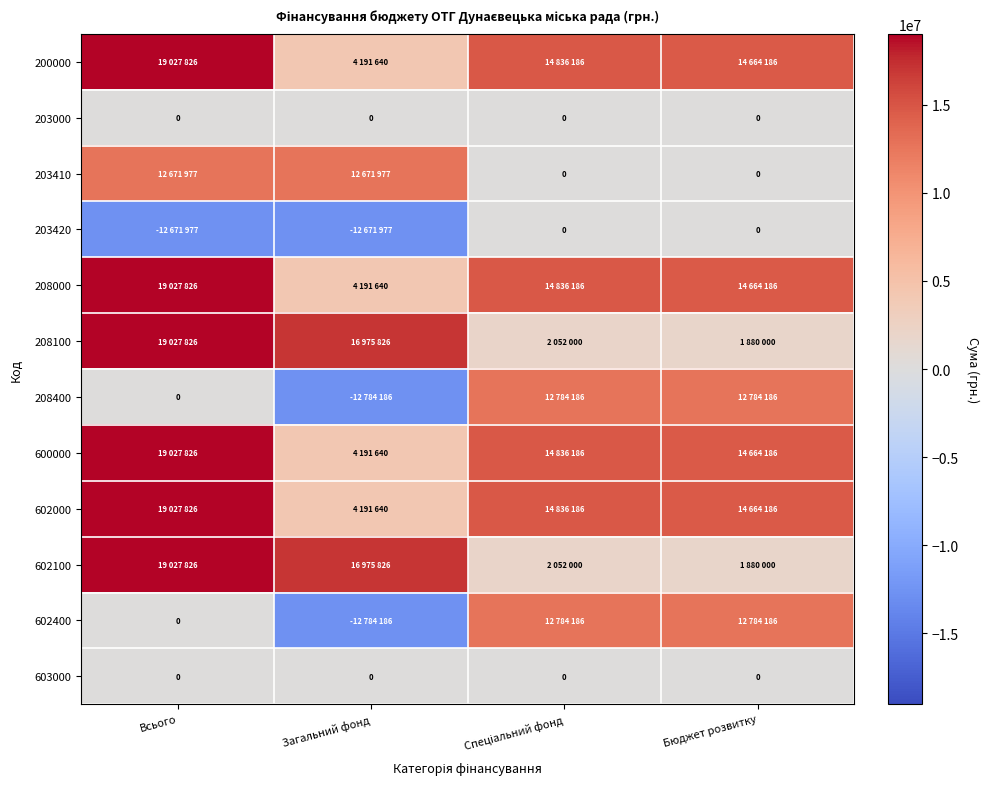

What is the spread (max minus min) of values at Всього?

31699803